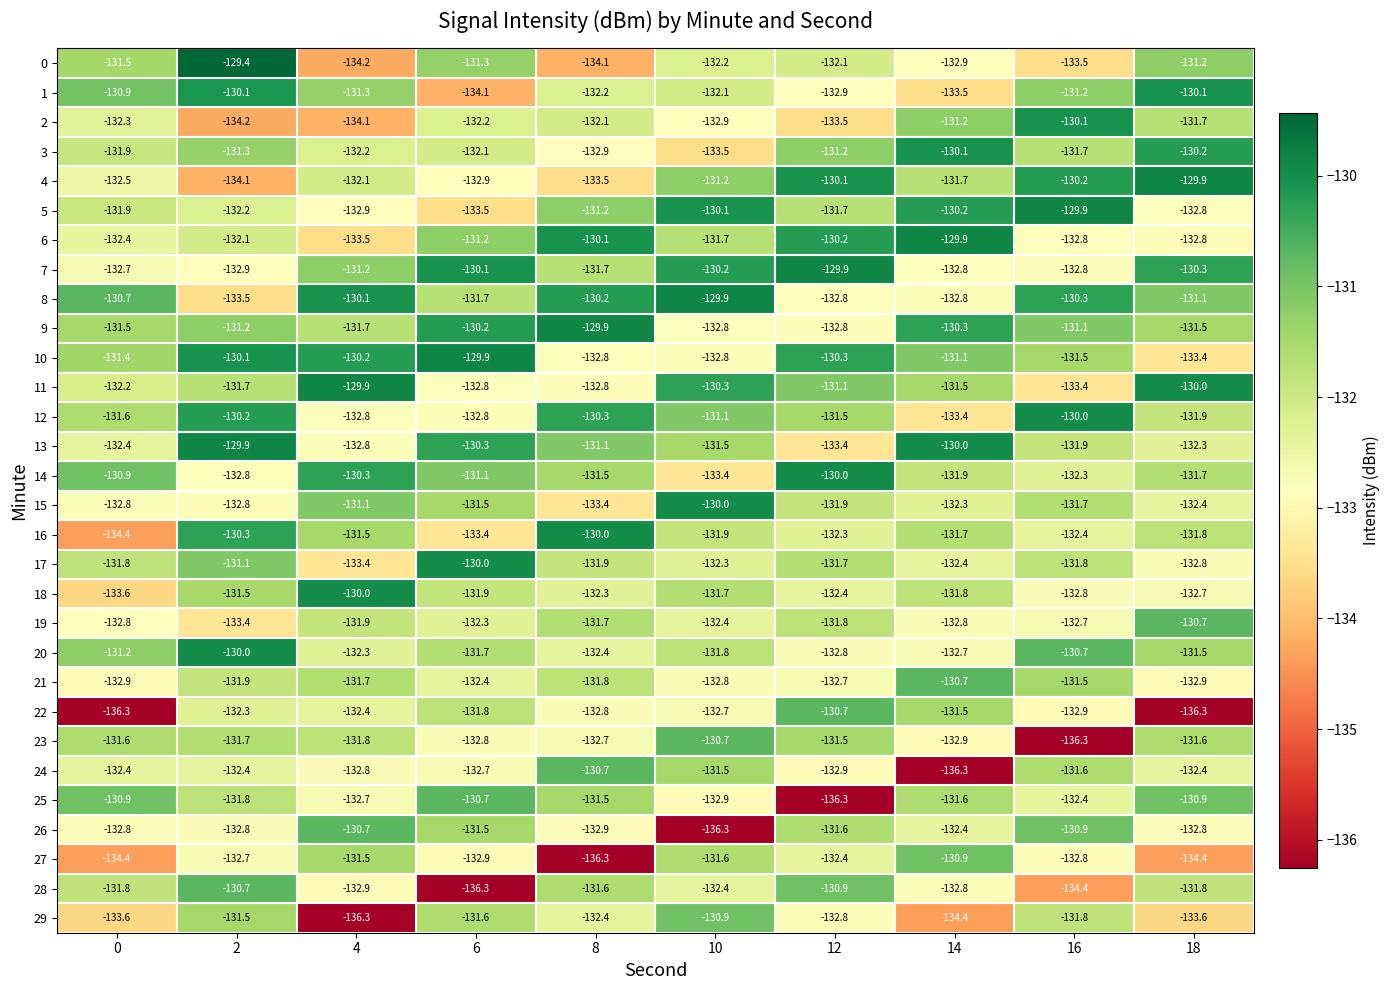

How many values in the 29 series are below -132?

6